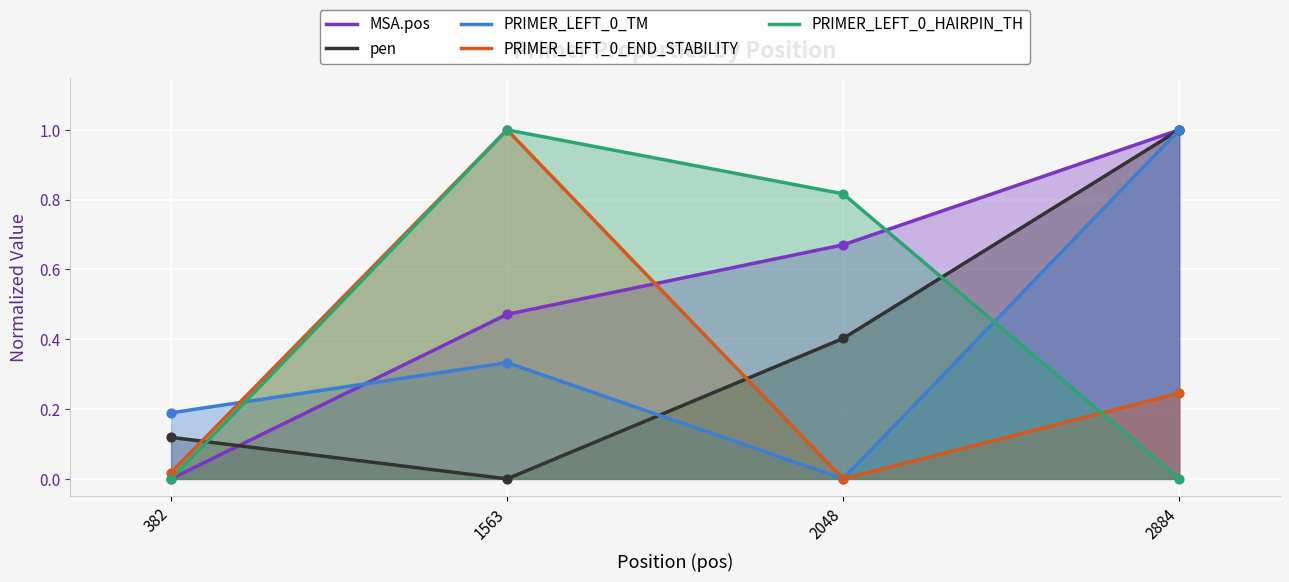

Which series reaches the maximum Y coordinate?

MSA.pos